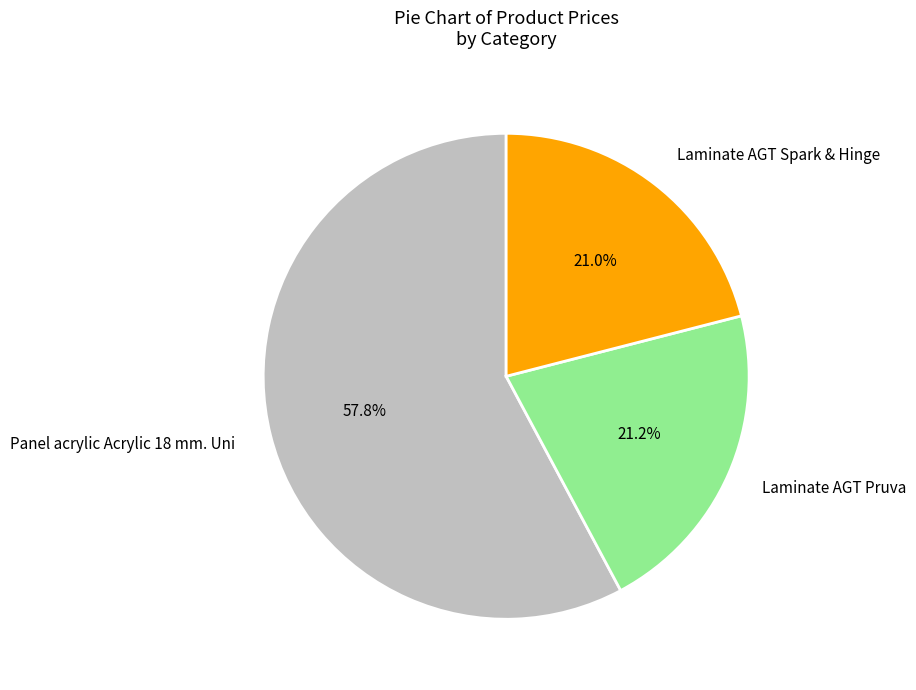

What is the ratio of the value at Panel acrylic Acrylic 18 mm. Uni to the value at Laminate AGT Pruva?

2.7